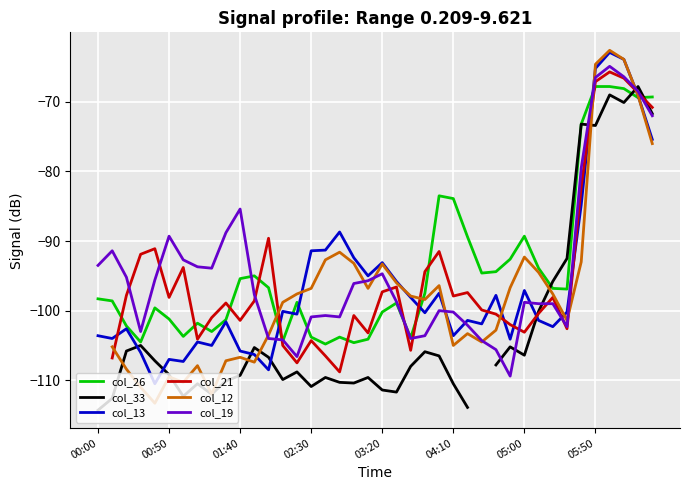

What is the value of the col_12 point at the 8th from the left?

-107.9